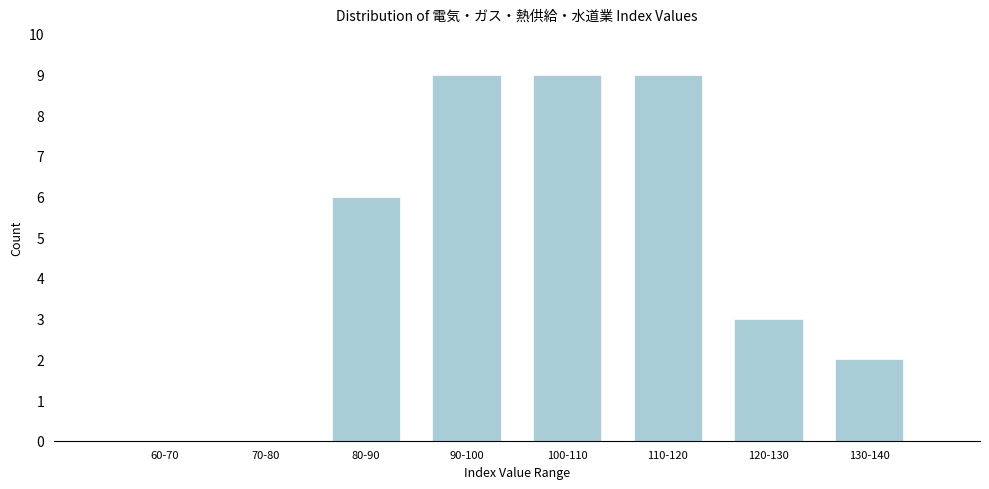

Reading left to right, transcribe all the data shown in this chart.

60-70=0	70-80=0	80-90=6	90-100=9	100-110=9	110-120=9	120-130=3	130-140=2